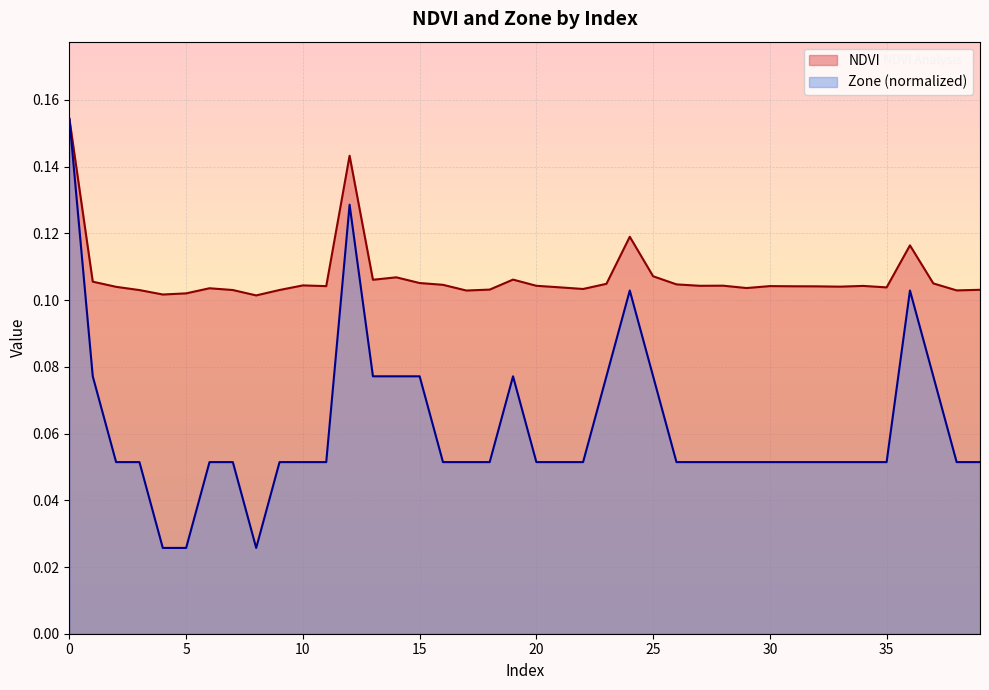

True or false: NDVI and Zone cross at least once.

False